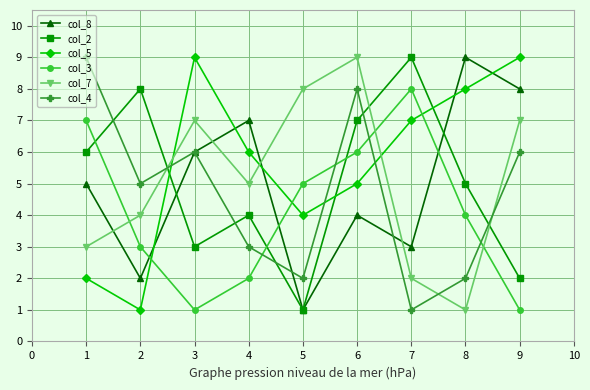

What is the total value across all series at 5?

21